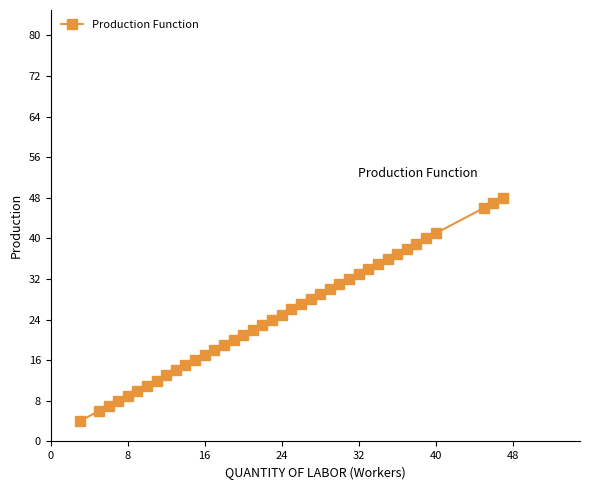

What is the maximum value shown in the chart?

48